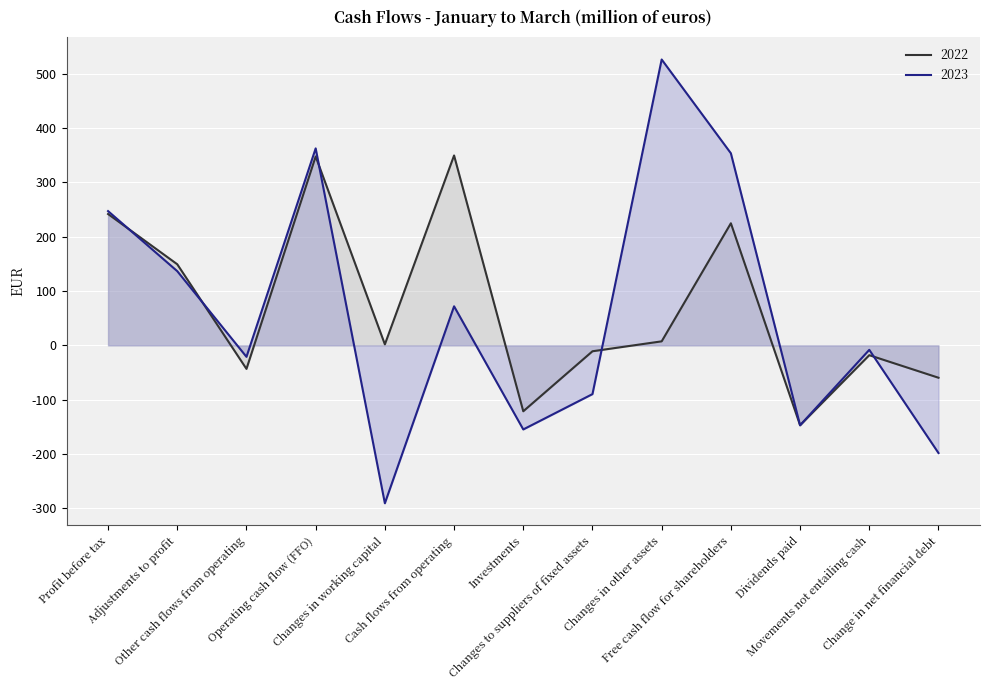

What is the smallest value displayed?

-290.7